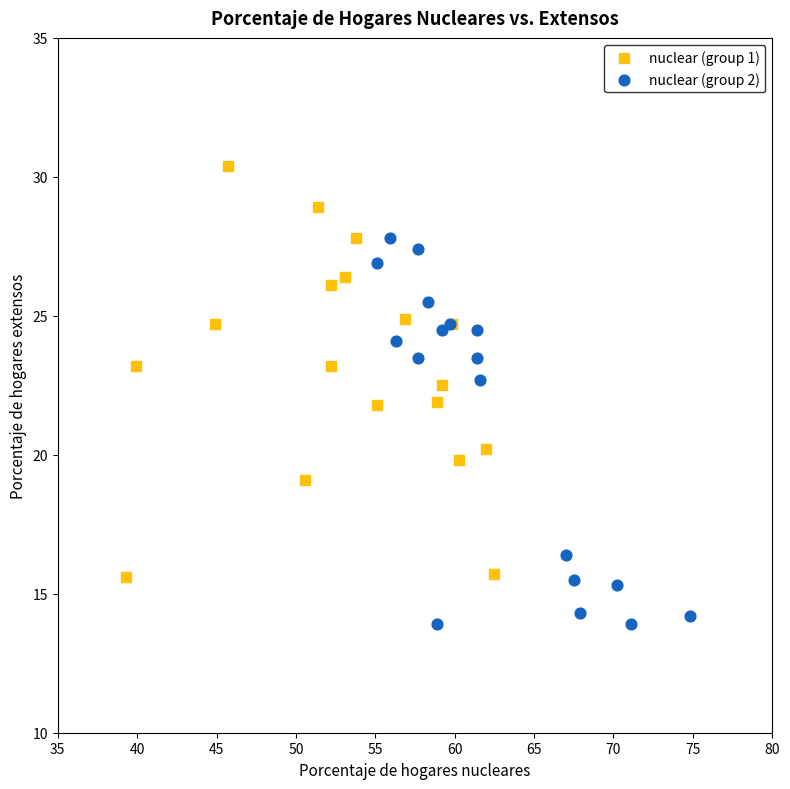

Which series reaches the maximum Y coordinate?

nuclear (group 1)